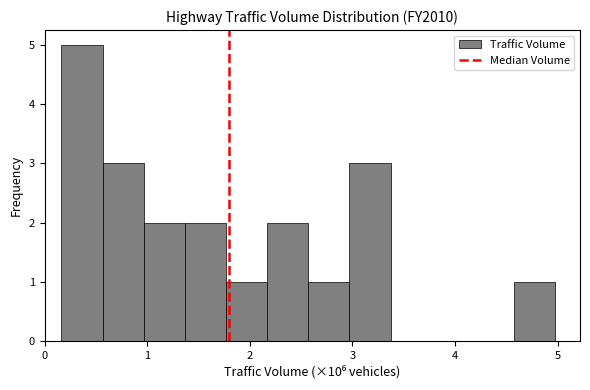

How tall is the bar that spans 0.6 to 1.0 on the x-axis? Neither the bar edges nor the heights are printed on the chart, so give them approximately, as read against the axes.

3